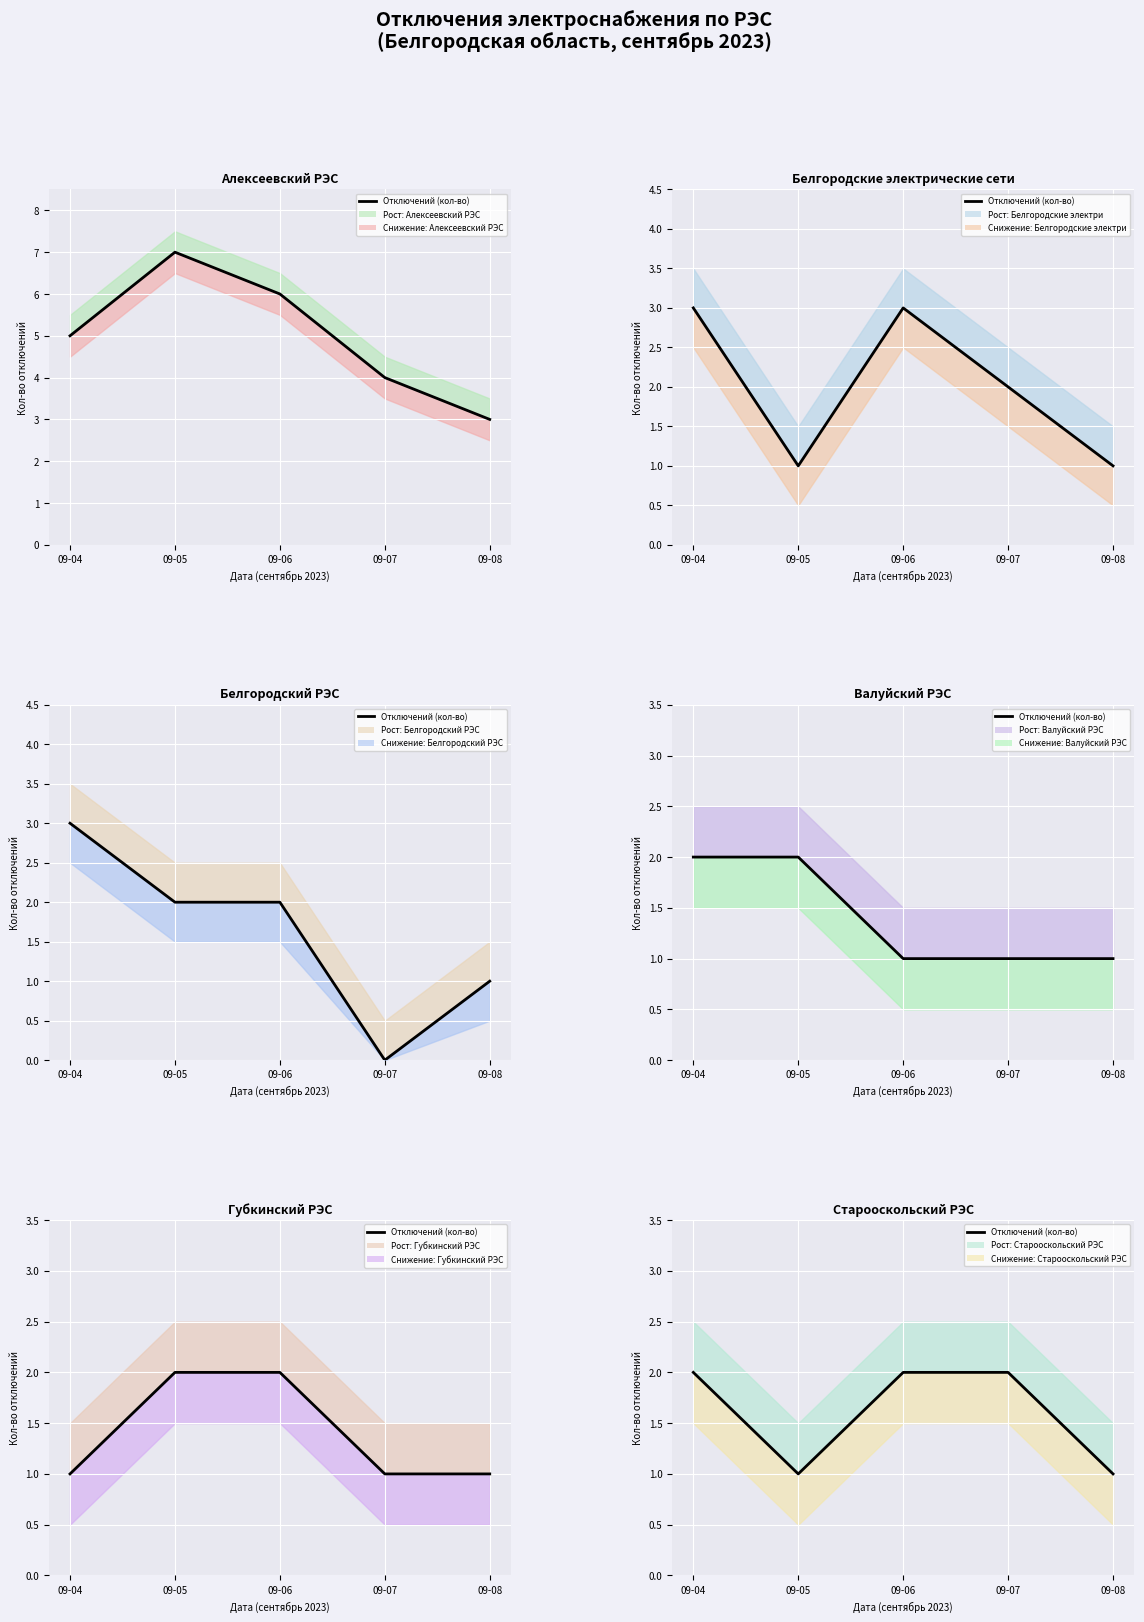

Reading left to right, list all the values displayed in this chart.

09-04=2	09-05=1	09-06=2	09-07=2	09-08=1